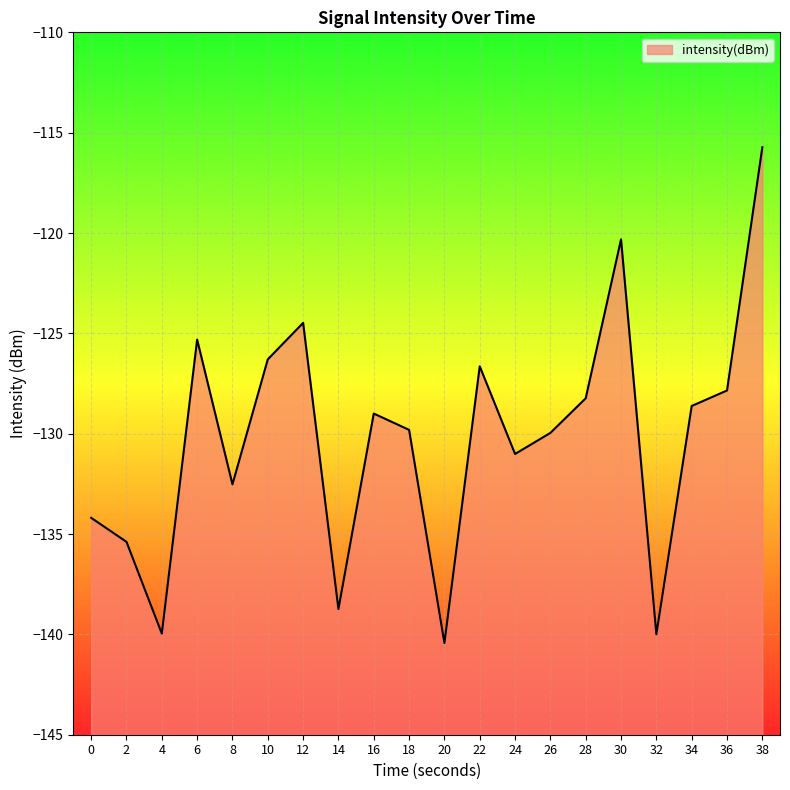

What is the minimum value shown in the chart?

-140.4